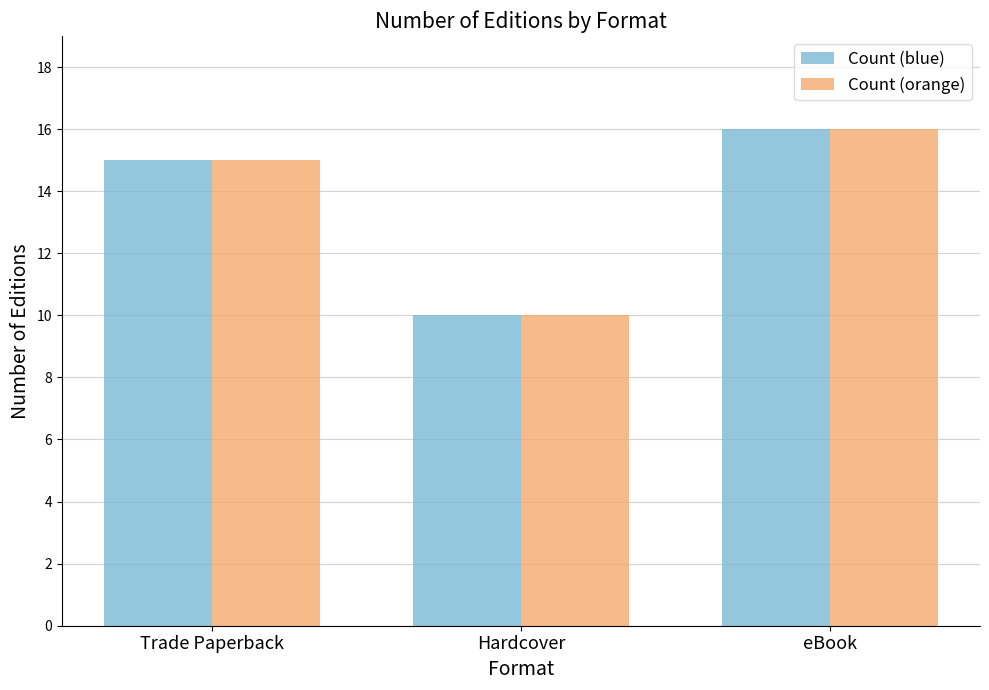

At which category is the sum across all series the highest?

eBook